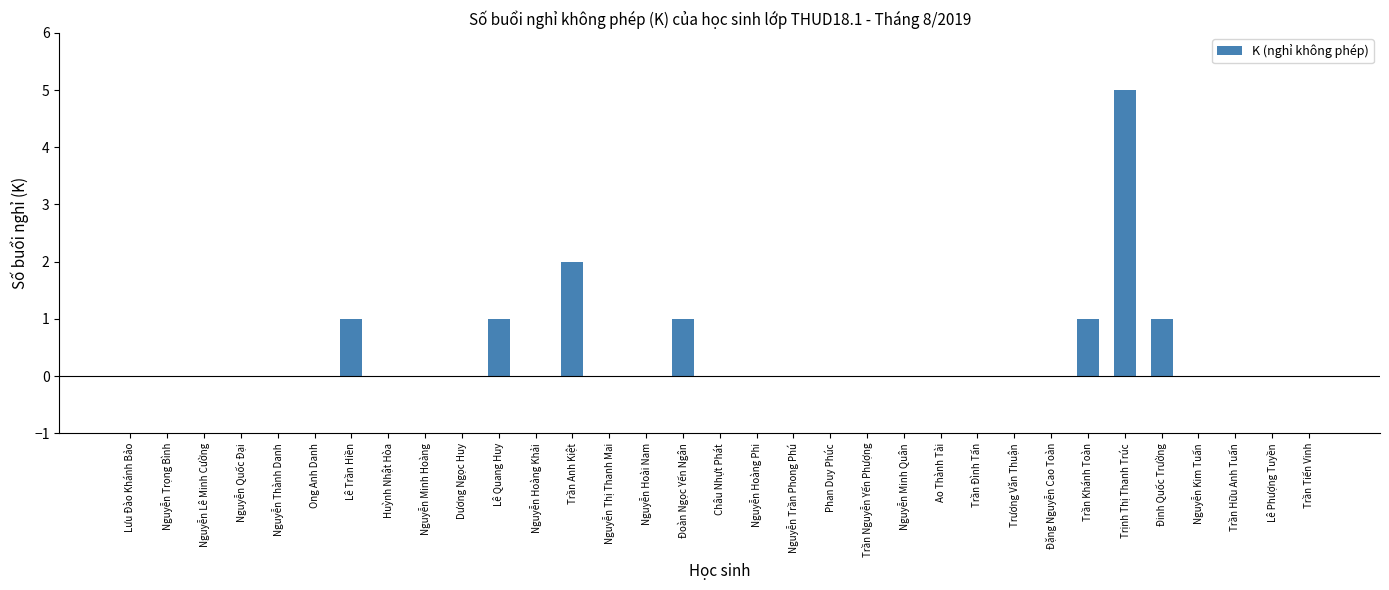

The chart shows a value of 0 at Nguyễn Minh Quân. True or false?

True